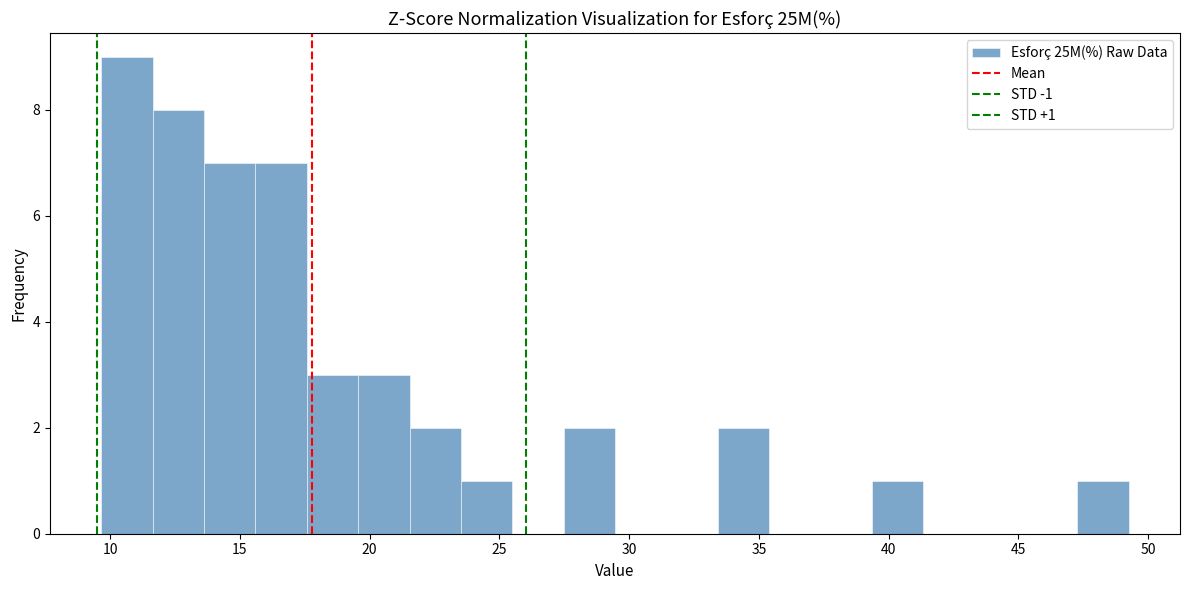

Around what value on the x-axis is the tallest bar? Give the approximate position of its centre, as read against the axis.

10.5